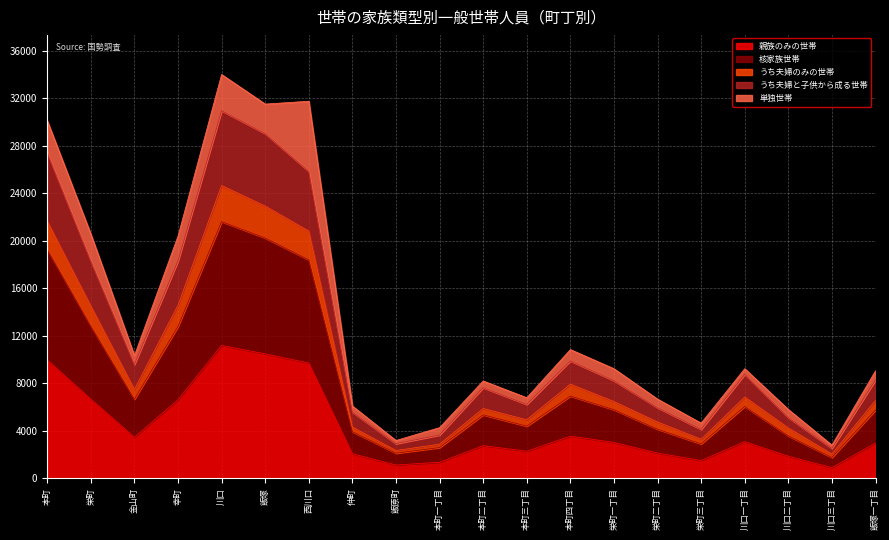

What is the lowest value of the 親族のみの世帯 series?

909